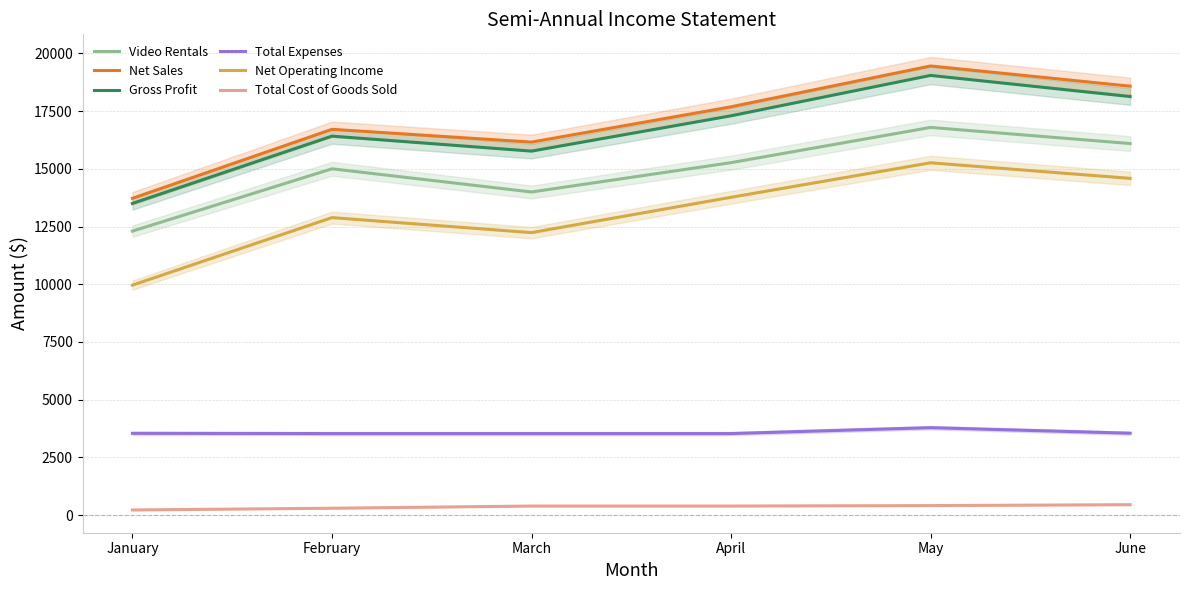

Reading left to right, list all the values displayed in this chart.

Video Rentals: January=12300.0	February=15000.0	March=13995.0	April=15266.0	May=16792.6	June=16094.2
Net Sales: January=13720.0	February=16710.0	March=16155.0	April=17686.0	May=19454.6	June=18578.2
Gross Profit: January=13500.0	February=16415.0	March=15765.0	April=17296.0	May=19045.1	June=18129.8
Total Expenses: January=3540.0	February=3530.0	March=3530.0	April=3530.0	May=3785.0	June=3545.0
Net Operating Income: January=9960.0	February=12885.0	March=12235.0	April=13766.0	May=15260.1	June=14584.8
Total Cost of Goods Sold: January=220.0	February=295.0	March=390.0	April=390.0	May=409.5	June=448.5